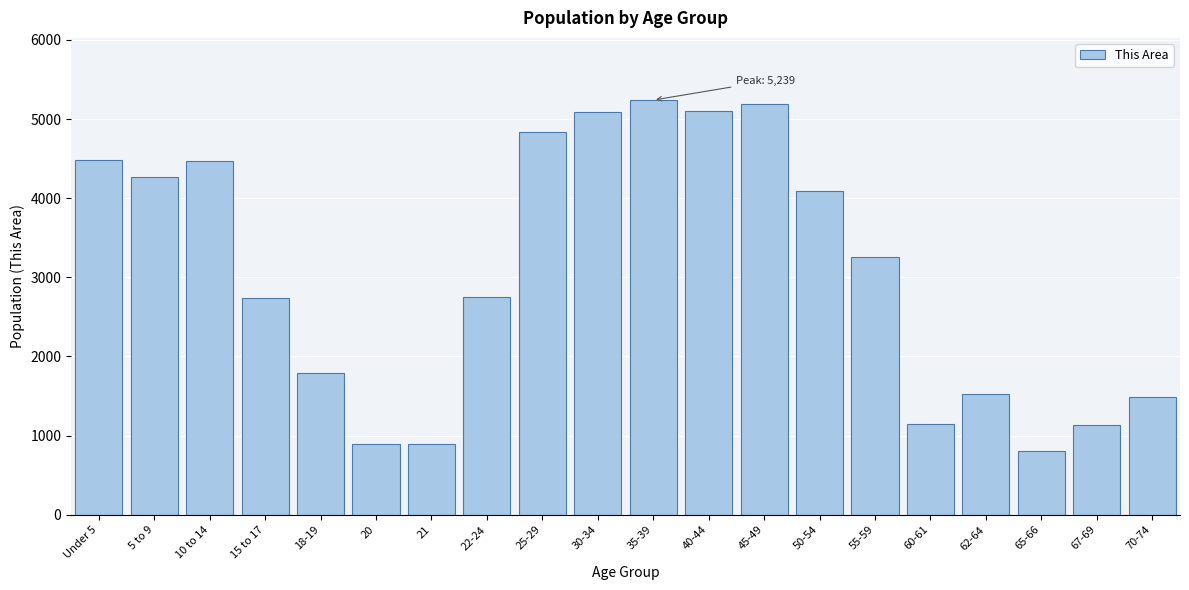

What is the change in value from 15 to 17 to 55-59?

+521